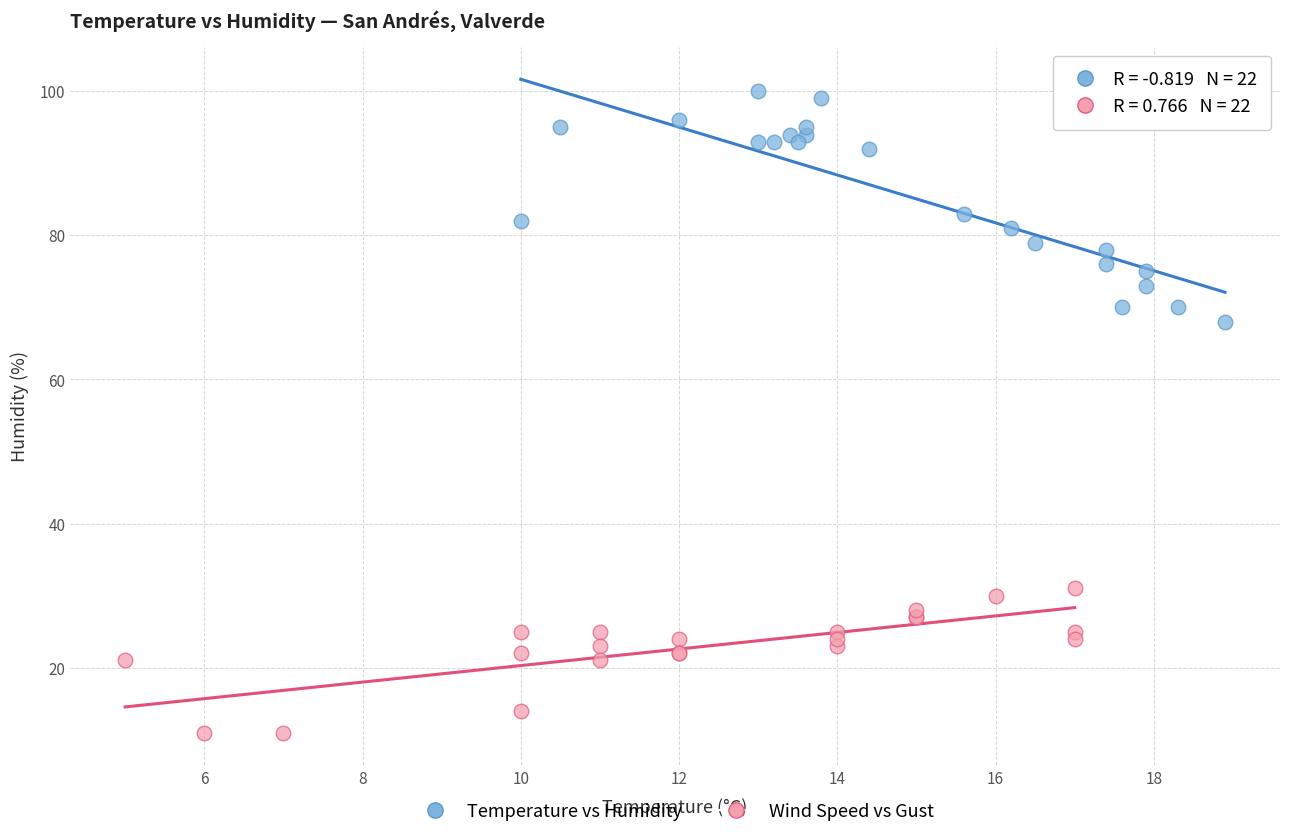

Which series contains the lowest Y value?

Wind Speed vs Gust